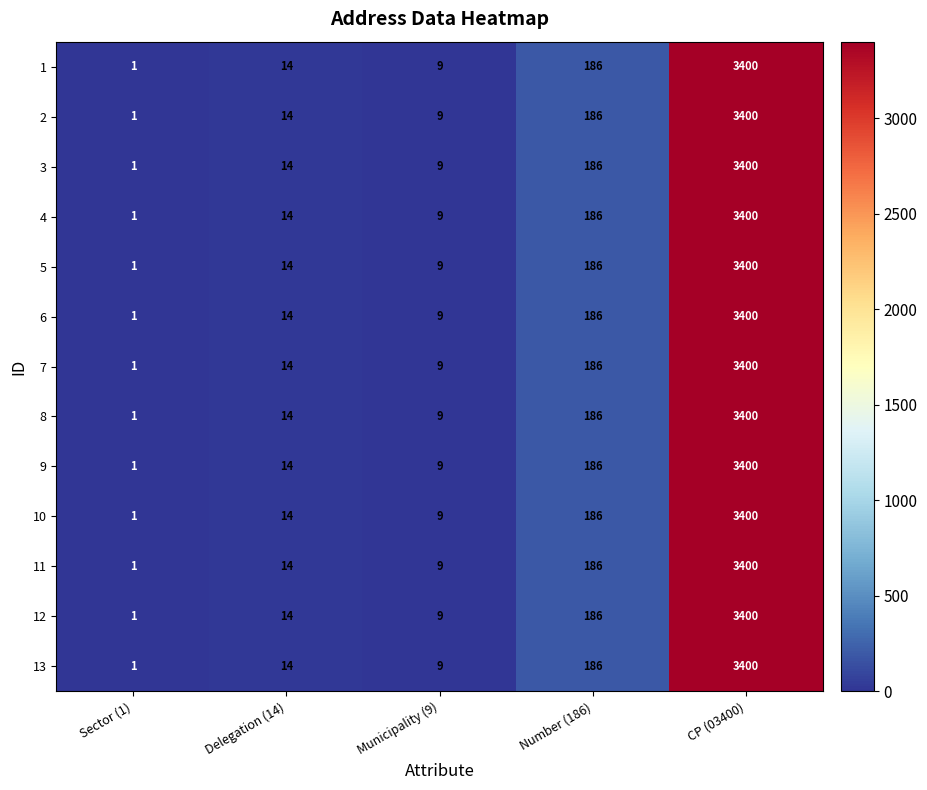

Rank the categories by 4 value from highest to lowest.

CP (03400), Number (186), Delegation (14), Municipality (9), Sector (1)